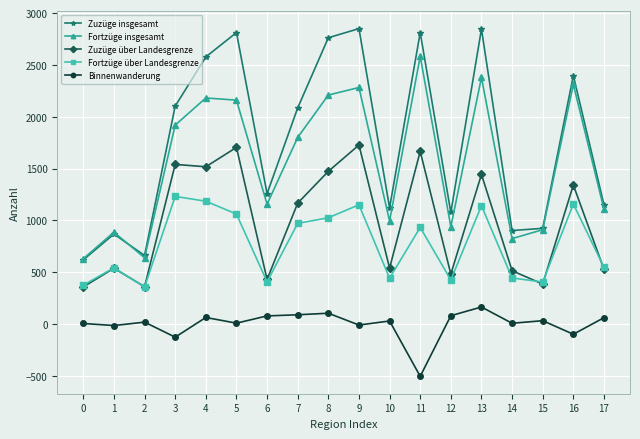

How many values in the Fortzüge über Landesgrenze series are below 933?

9